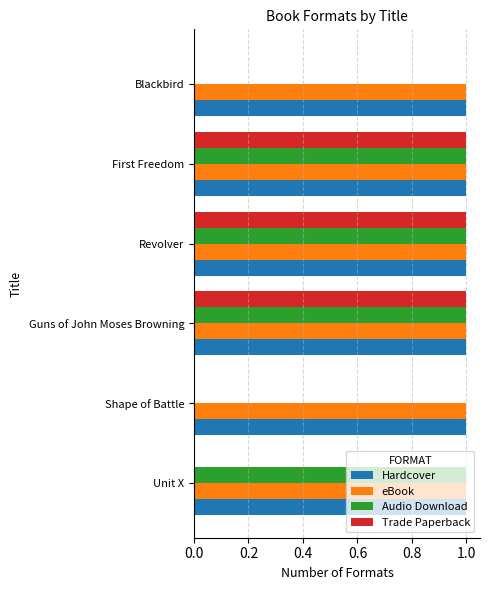

Is the value of Trade Paperback at Blackbird greater than the value of Hardcover at Shape of Battle?

No